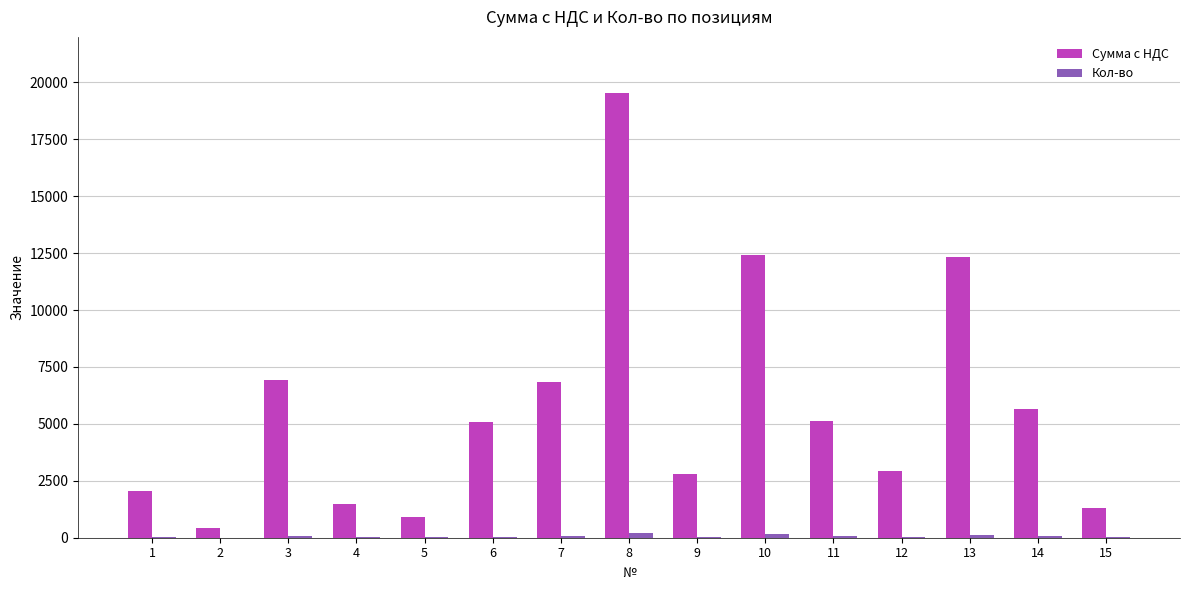

True or false: Сумма с НДС has a value of 4142.9 at 7.

False